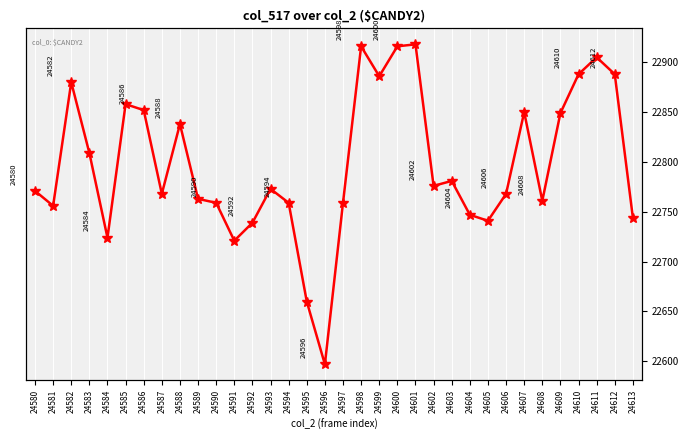

Reading right to left, transcribe all the data shown in this chart.

22744	22888	22905	22888	22849	22761	22850	22768	22741	22747	22781	22776	22918	22916	22886	22916	22759	22597	22660	22759	22773	22739	22721	22759	22763	22838	22768	22852	22858	22724	22809	22880	22756	22771